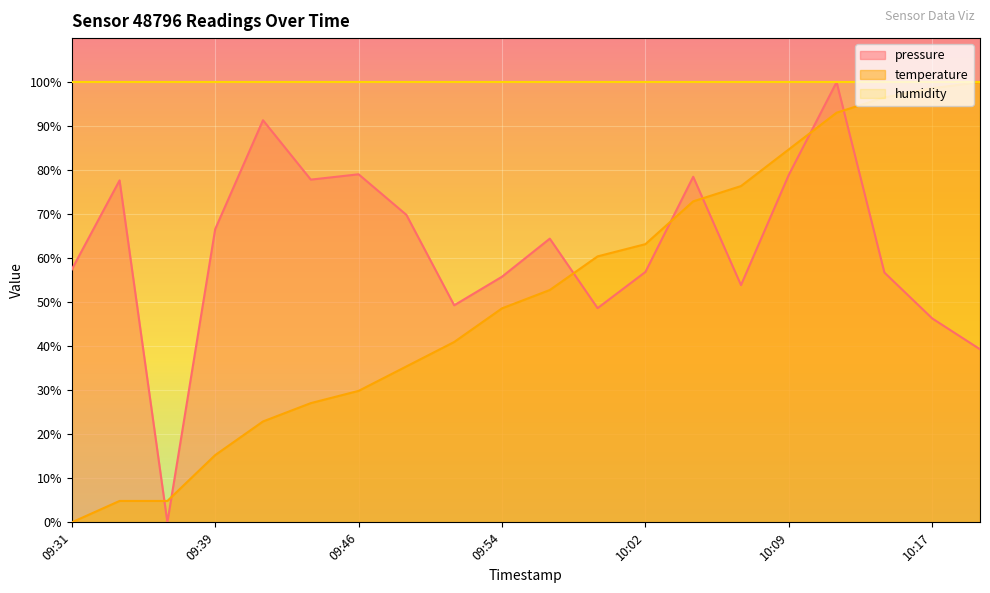

Reading right to left, extract all data points from this chart.

pressure: 10:19=39.3	10:17=46.3	10:14=56.7	10:12=100.0	10:09=78.9	10:07=53.9	10:04=78.5	10:02=56.9	09:59=48.7	09:56=64.4	09:54=55.8	09:52=49.3	09:49=69.9	09:46=79.1	09:44=77.9	09:41=91.3	09:39=66.6	09:36=0.0	09:34=77.7	09:31=57.4
temperature: 10:19=100.0	10:17=98.6	10:14=96.5	10:12=93.1	10:09=84.7	10:07=76.4	10:04=72.9	10:02=63.2	09:59=60.4	09:56=52.8	09:54=48.6	09:52=41.0	09:49=35.4	09:46=29.9	09:44=27.1	09:41=22.9	09:39=15.3	09:36=4.9	09:34=4.9	09:31=0.0